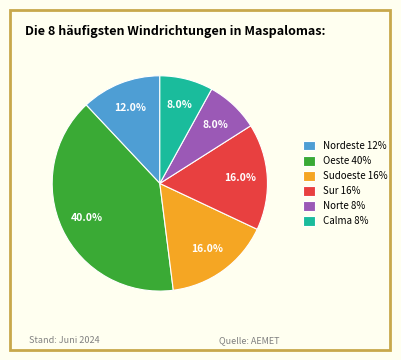

To the nearest percent, what is the difference between the Nordeste and Norte slice percentages?

4%